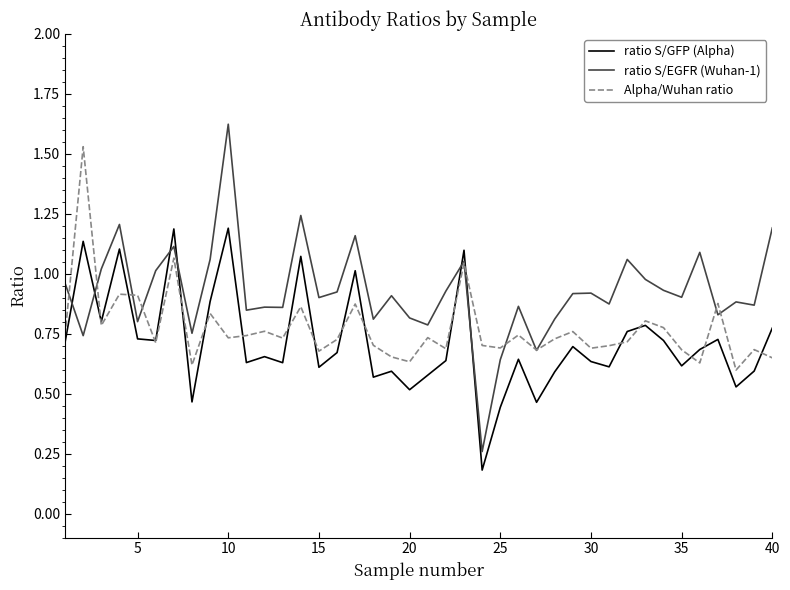

List the series in order of their peak value, lowest first.

ratio S/GFP (Alpha), Alpha/Wuhan ratio, ratio S/EGFR (Wuhan-1)